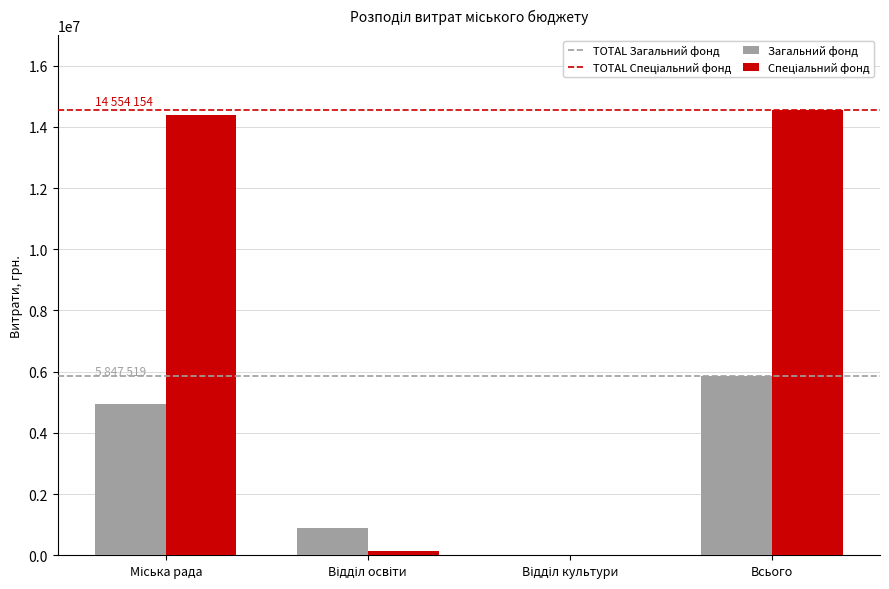

At which category is the sum across all series the highest?

Всього